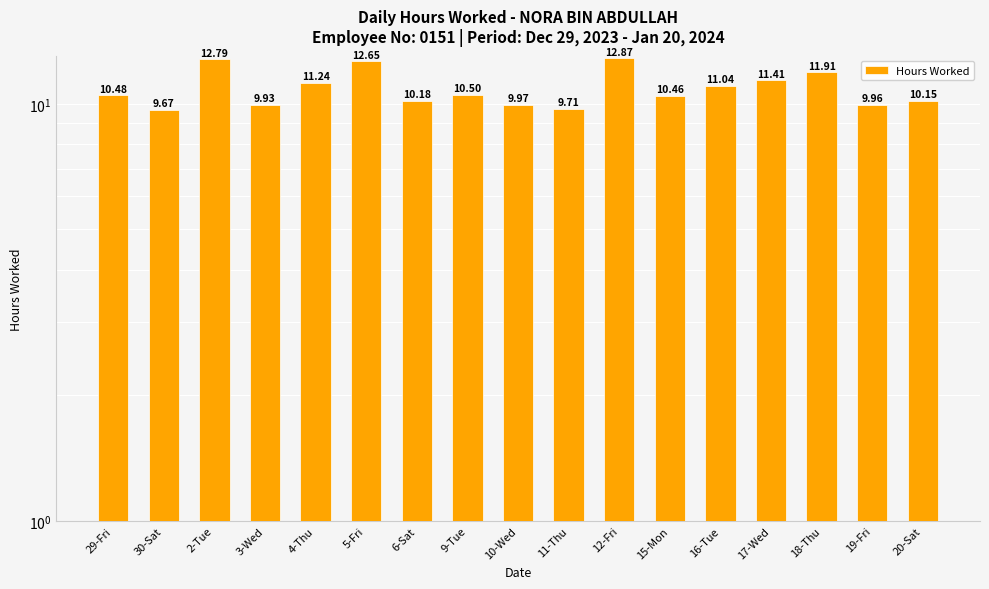

Reading left to right, list all the values displayed in this chart.

10.5	9.7	12.8	9.9	11.2	12.7	10.2	10.5	10.0	9.7	12.9	10.5	11.0	11.4	11.9	10.0	10.2